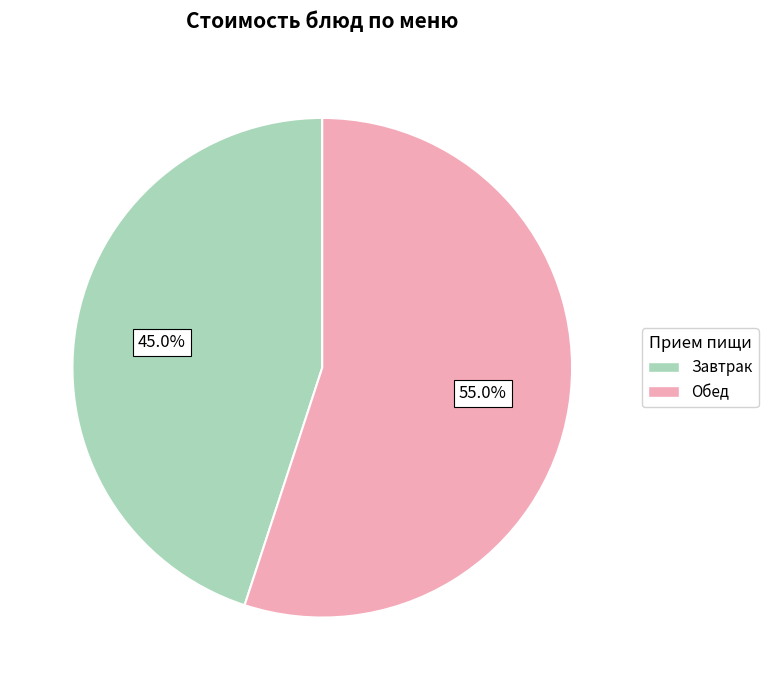

Does any single category account for the majority?

Yes